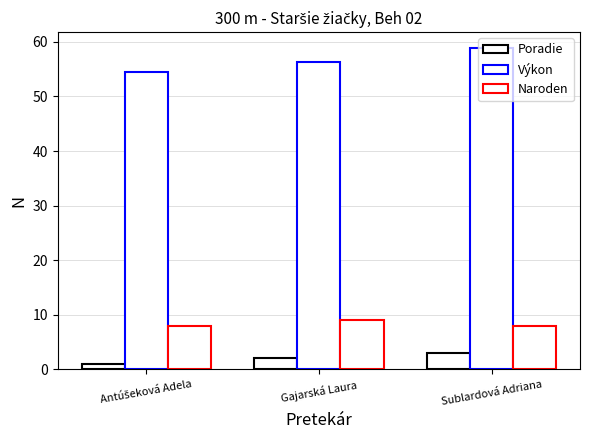

Are the bars grouped side by side (vs. stacked)?

Yes